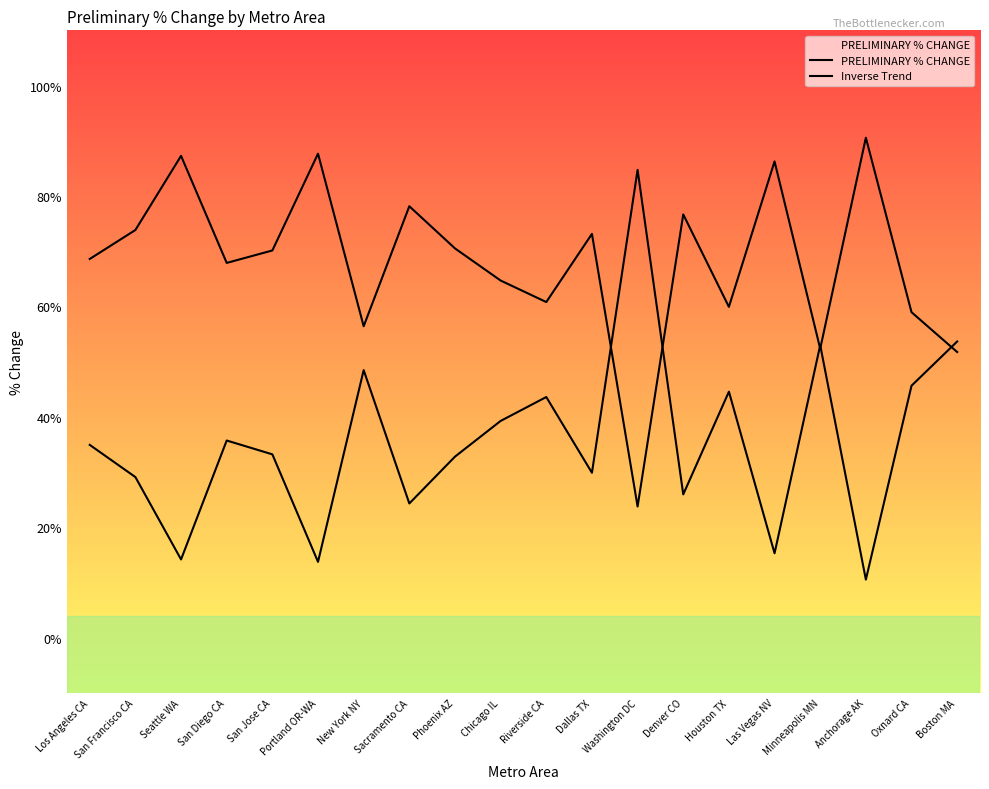

Which series has the largest range (max minus min)?

PRELIMINARY % CHANGE